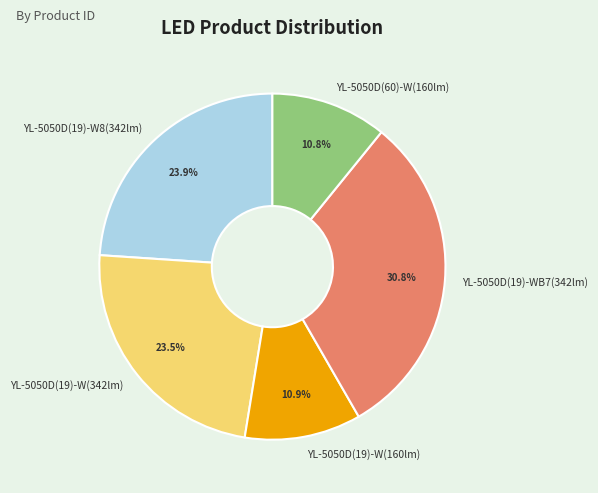

To the nearest percent, what is the difference between the YL-5050D(19)-WB7(342lm) and YL-5050D(19)-W(342lm) slice percentages?

7%